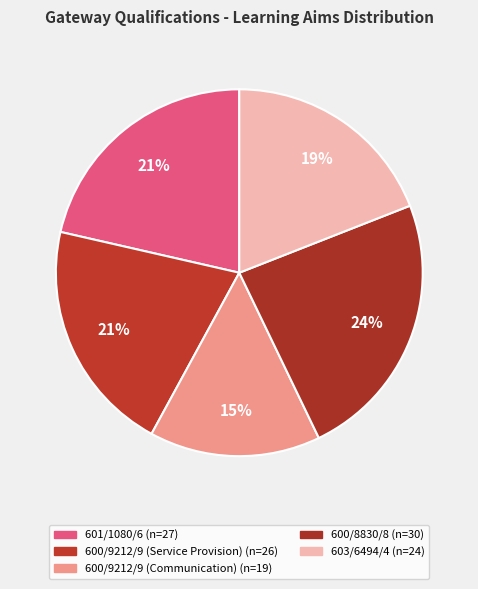

Does any single category account for the majority?

No